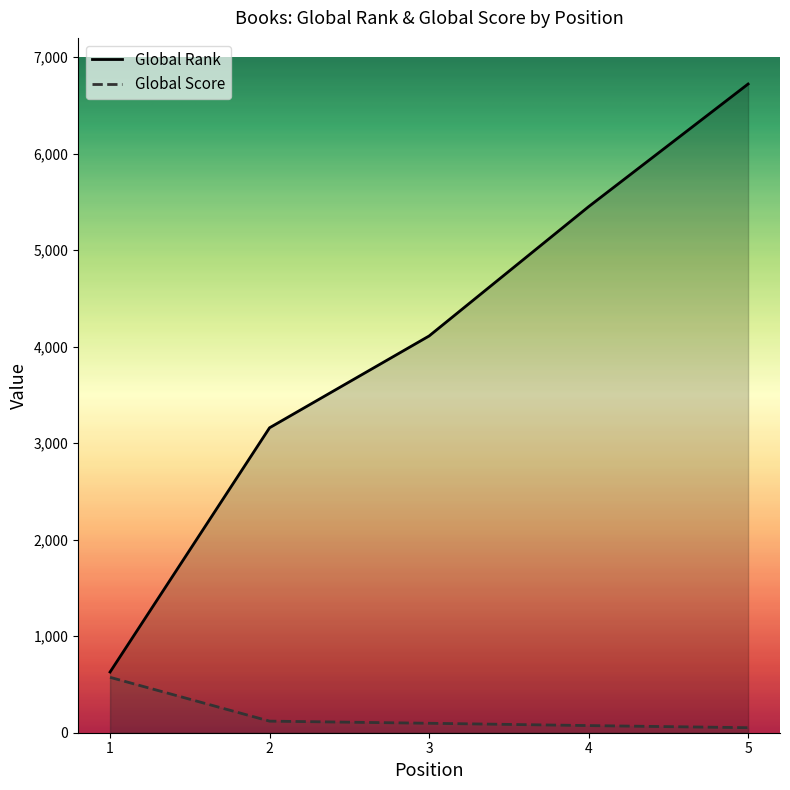

How many lines are shown in the chart?

2